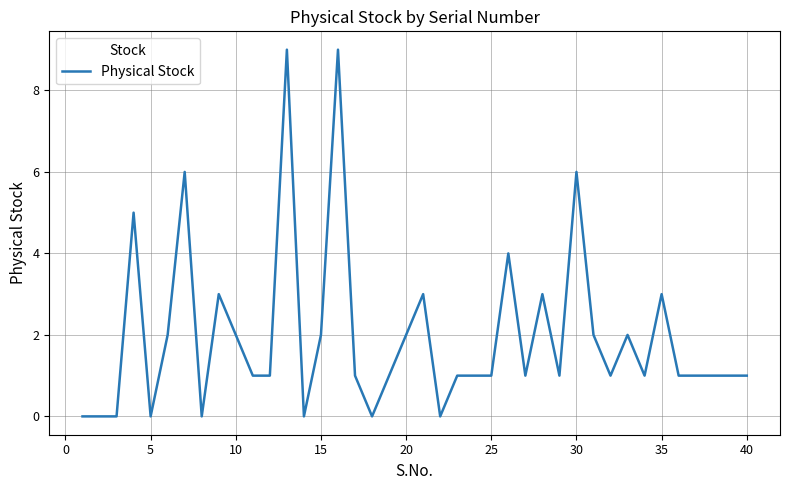

Count the values in the range 1 to 3.

26